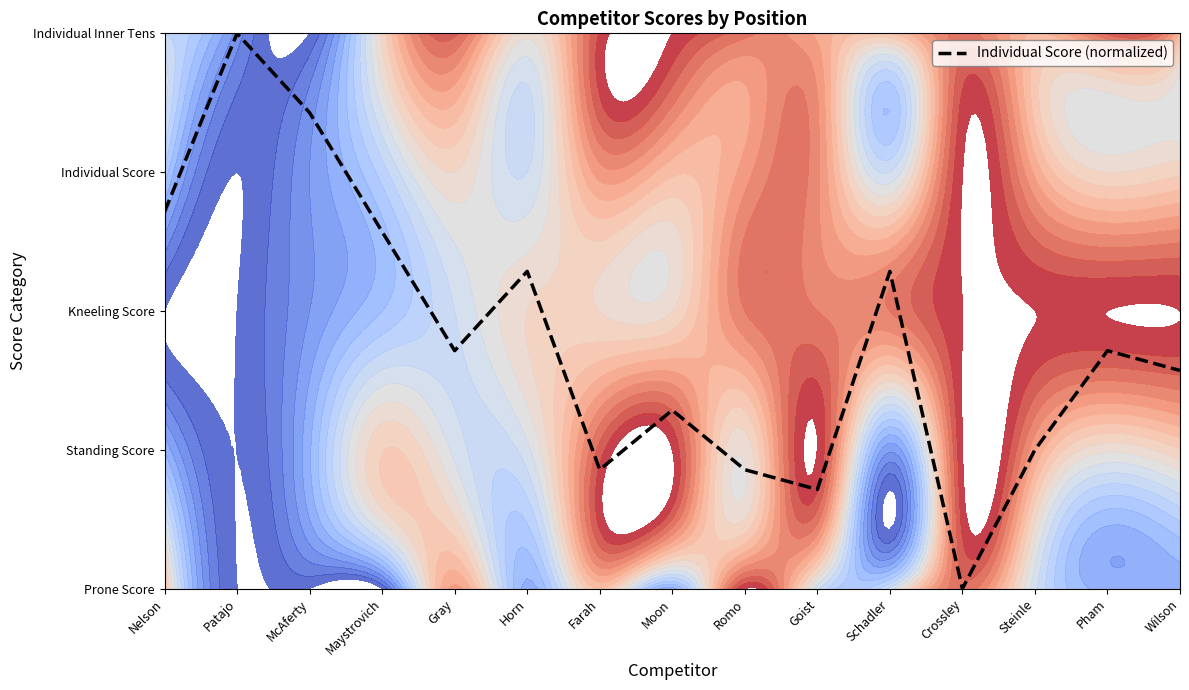

List the labels in order of value, largest first.

Patajo, McAferty, Nelson, Maystrovich, Horn, Schadler, Gray, Pham, Wilson, Moon, Steinle, Farah, Romo, Goist, Crossley